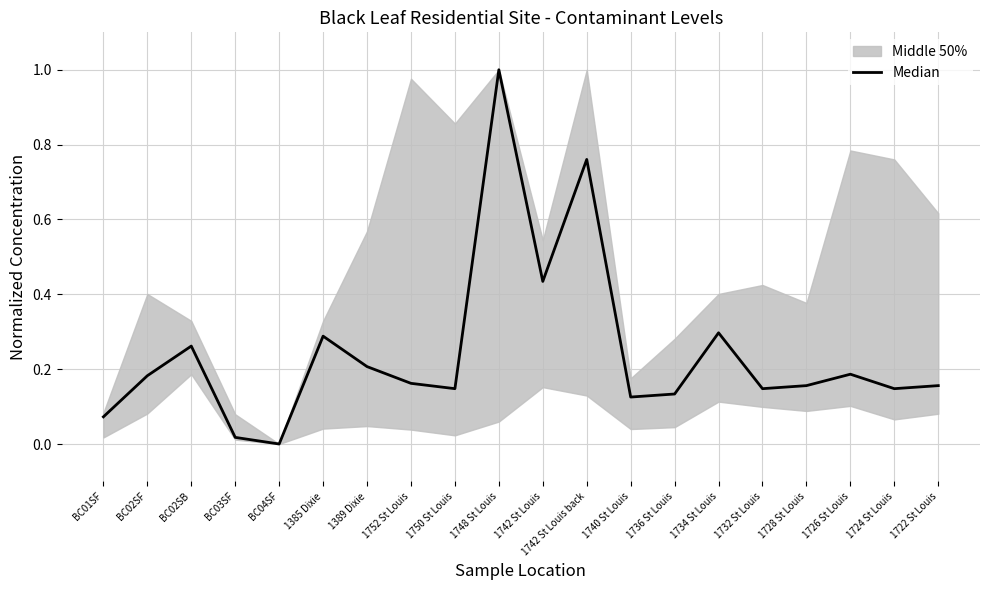

Reading right to left, what are all the values shown in this chart?

1722 St Louis=0.2	1724 St Louis=0.1	1726 St Louis=0.2	1728 St Louis=0.2	1732 St Louis=0.1	1734 St Louis=0.3	1736 St Louis=0.1	1740 St Louis=0.1	1742 St Louis back=0.8	1742 St Louis=0.4	1748 St Louis=1.0	1750 St Louis=0.1	1752 St Louis=0.2	1389 Dixie=0.2	1385 Dixie=0.3	BC04SF=0.0	BC03SF=0.0	BC02SB=0.3	BC02SF=0.2	BC01SF=0.1